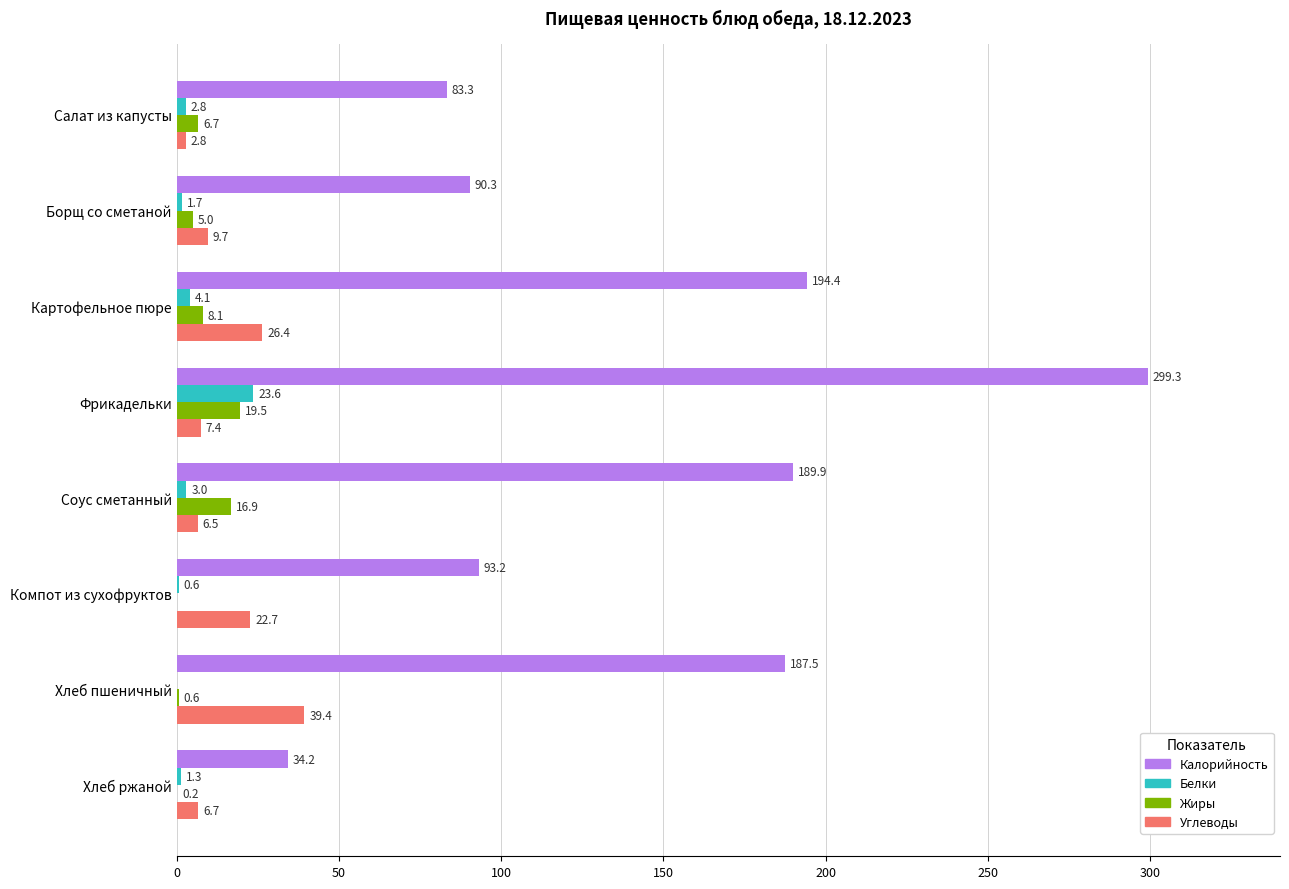

What are all the series names shown in the legend?

Калорийность, Белки, Жиры, Углеводы